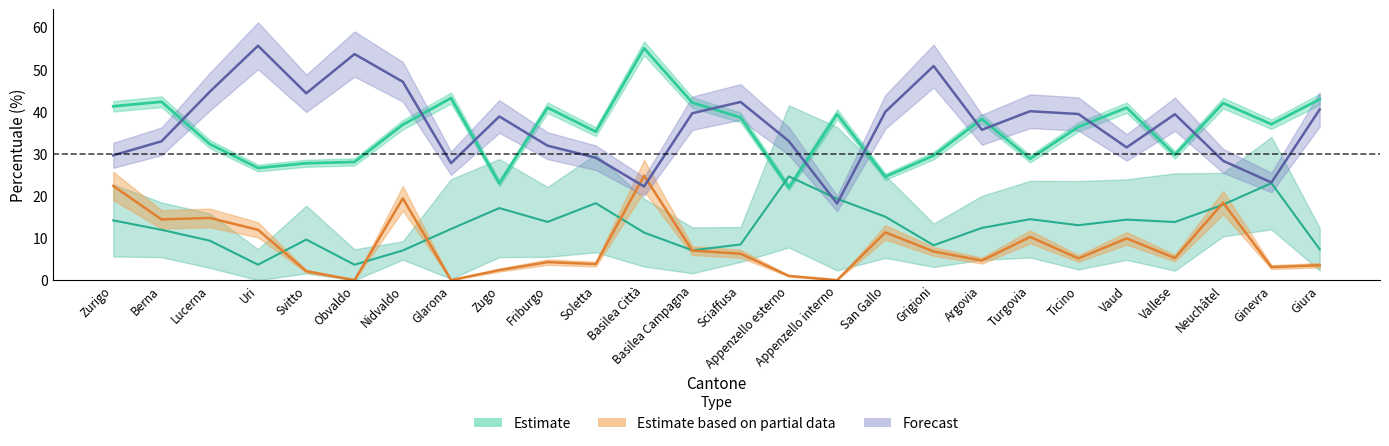

Is the value of Estimate (1-2 stanze) at Friburgo greater than the value of Estimate (3 stanze) at Ticino?

No